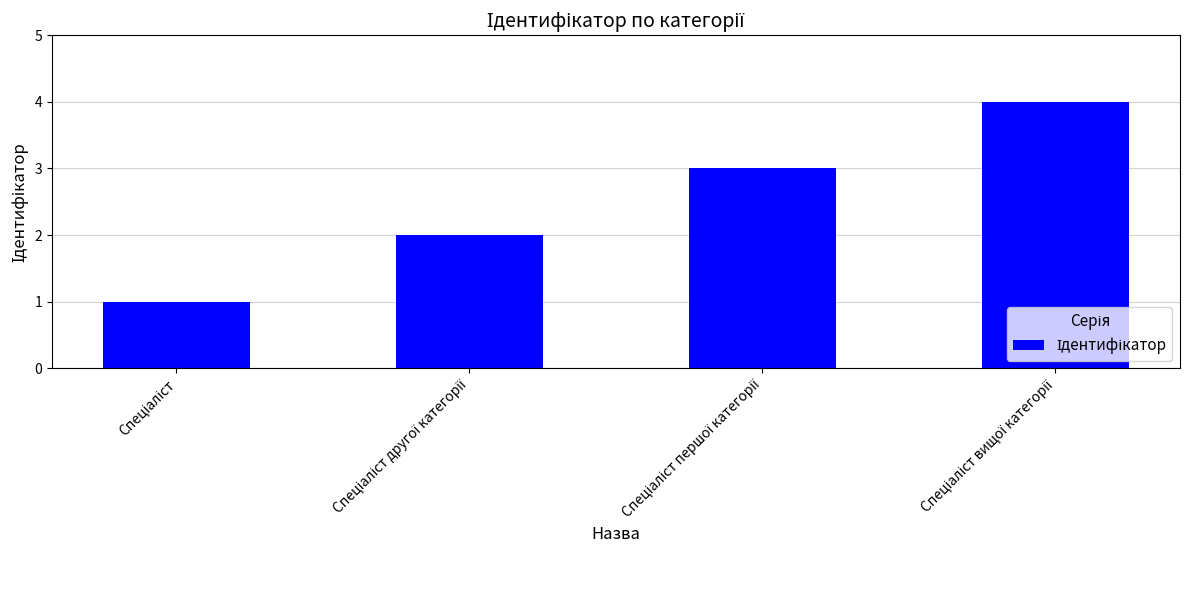

What is the difference between the maximum and minimum values?

3